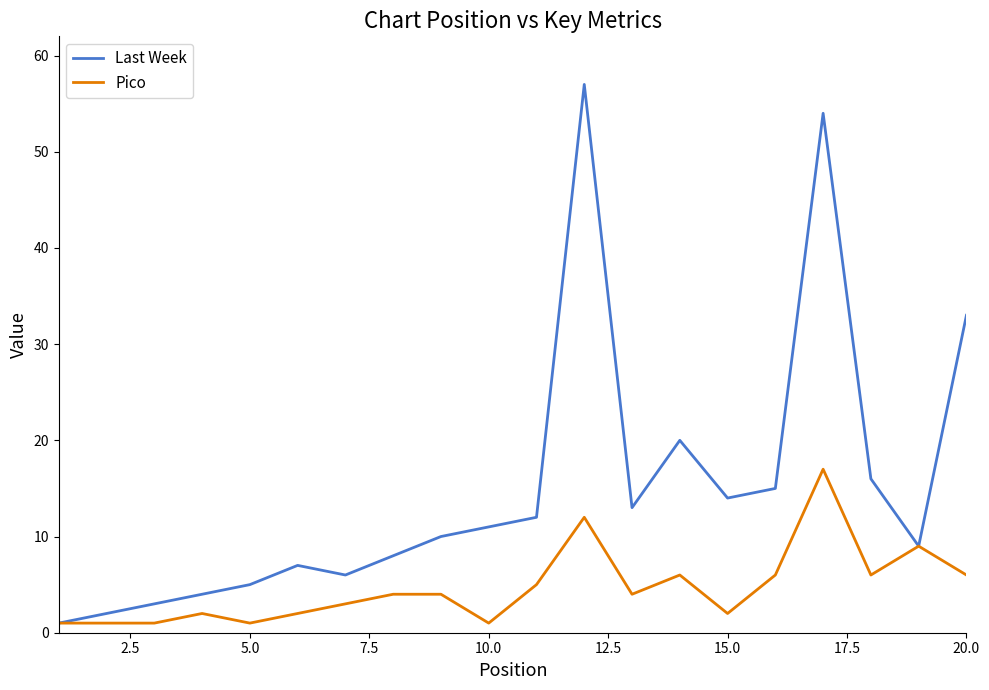

Which series has the largest total across all categories?

Last Week